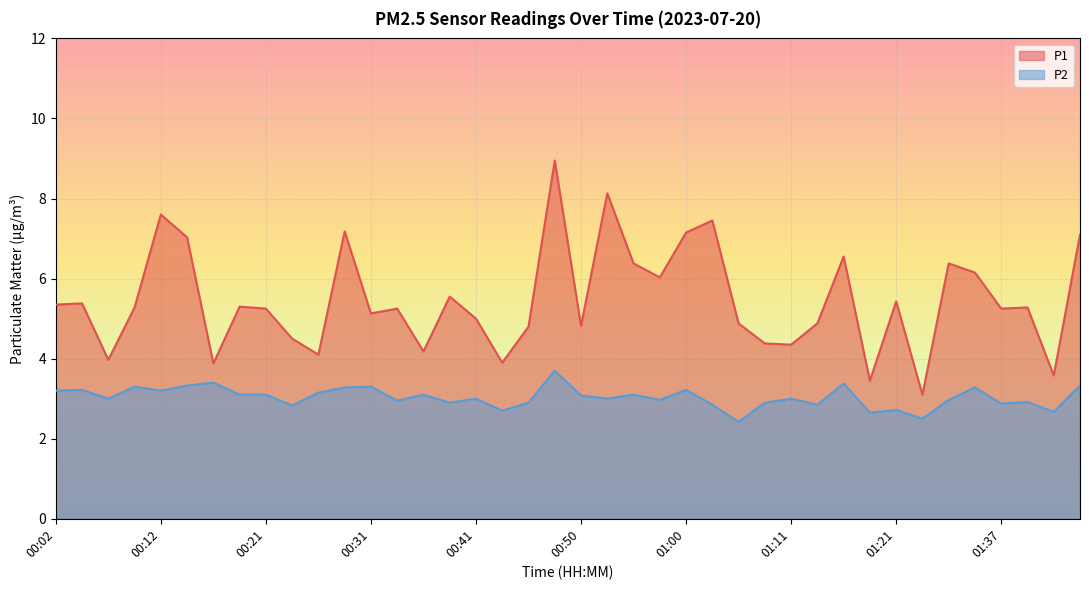

Rank the series at 01:00 from lowest to highest value.

P2, P1